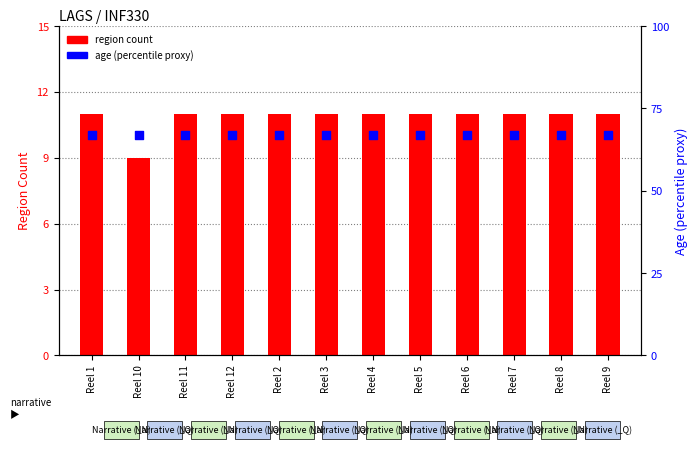

At which category is the sum across all series the highest?

Reel 1